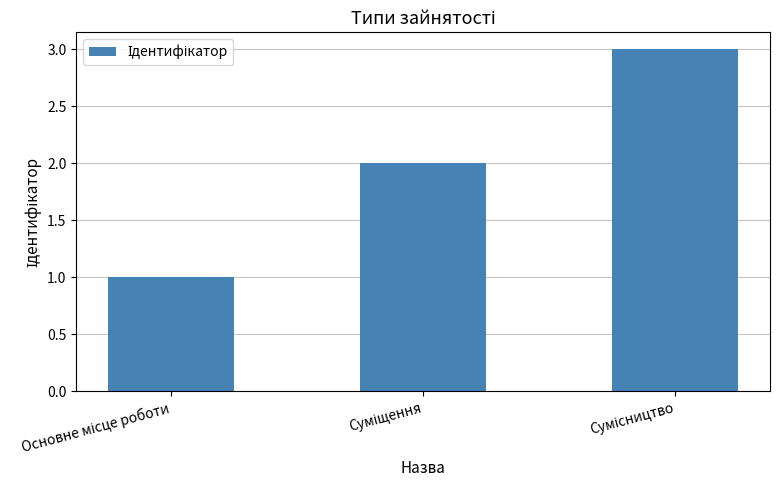

Reading left to right, what are all the values shown in this chart?

1	2	3